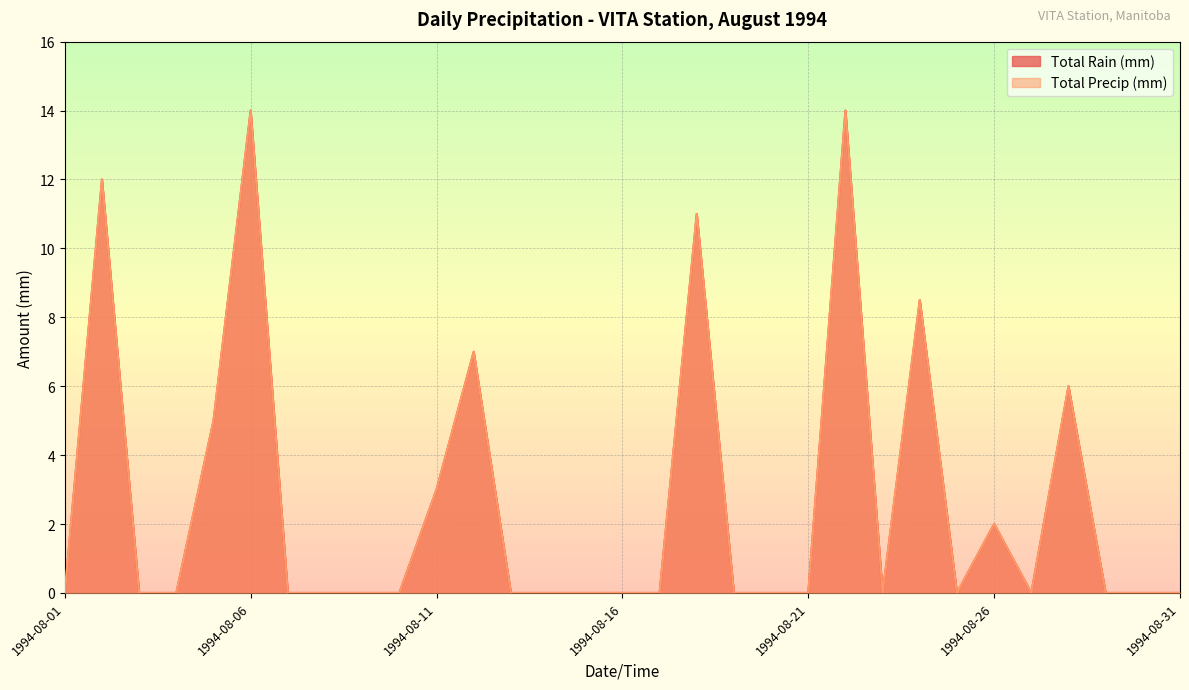

True or false: Total Precip (mm) and Total Rain (mm) cross at least once.

False